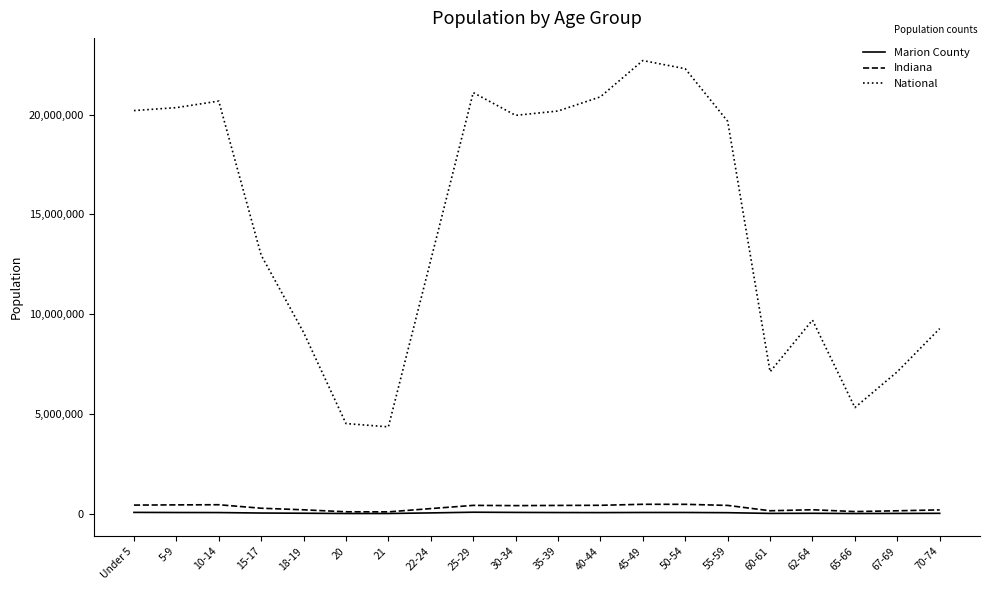

The value of Indiana at 62-64 is 200606. True or false?

True